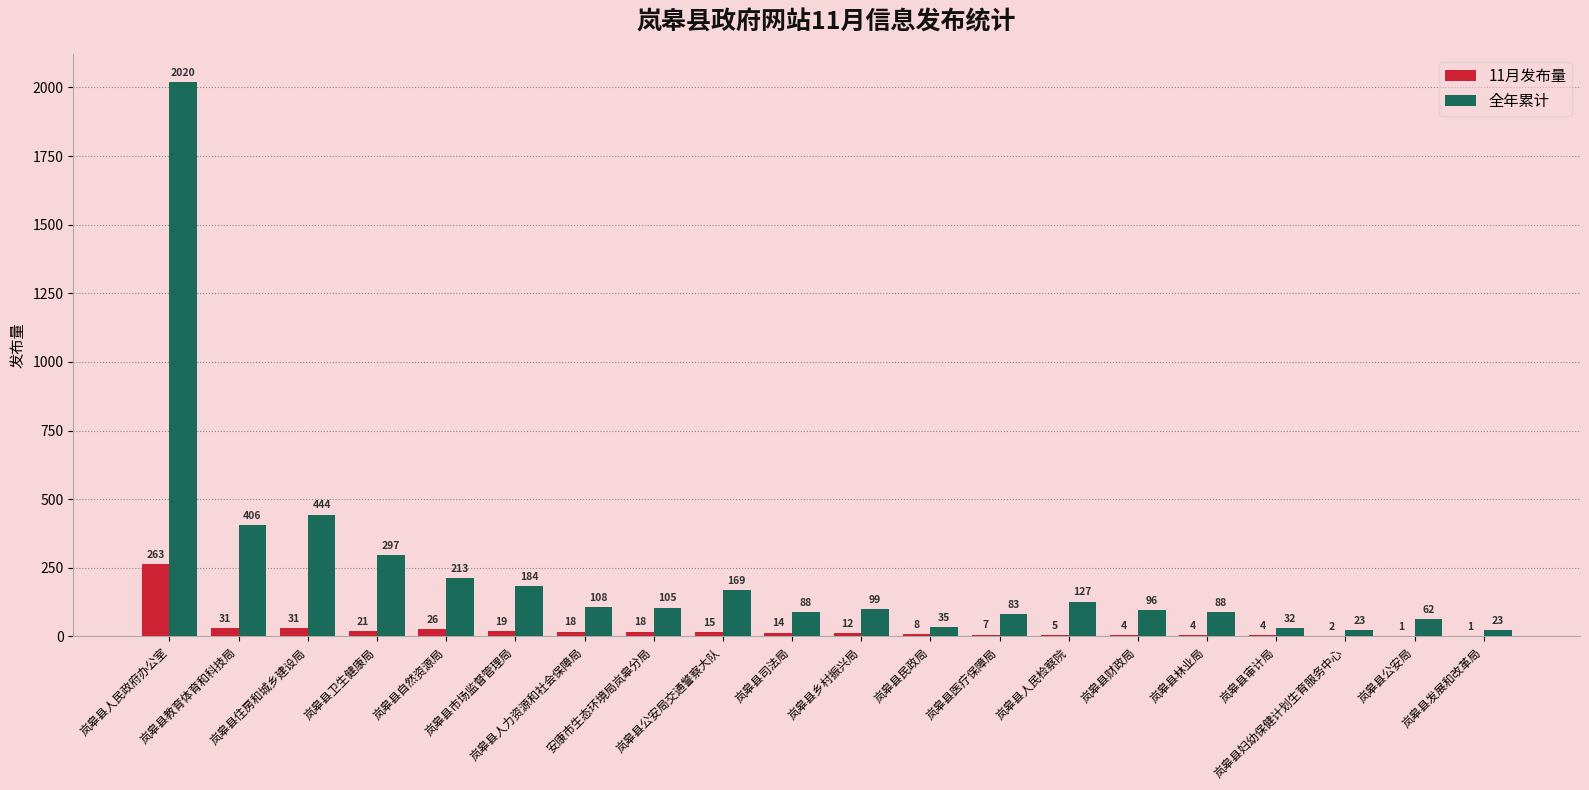

The 全年累计 series shows 169 at 岚皋县公安局交通警察大队. True or false?

True